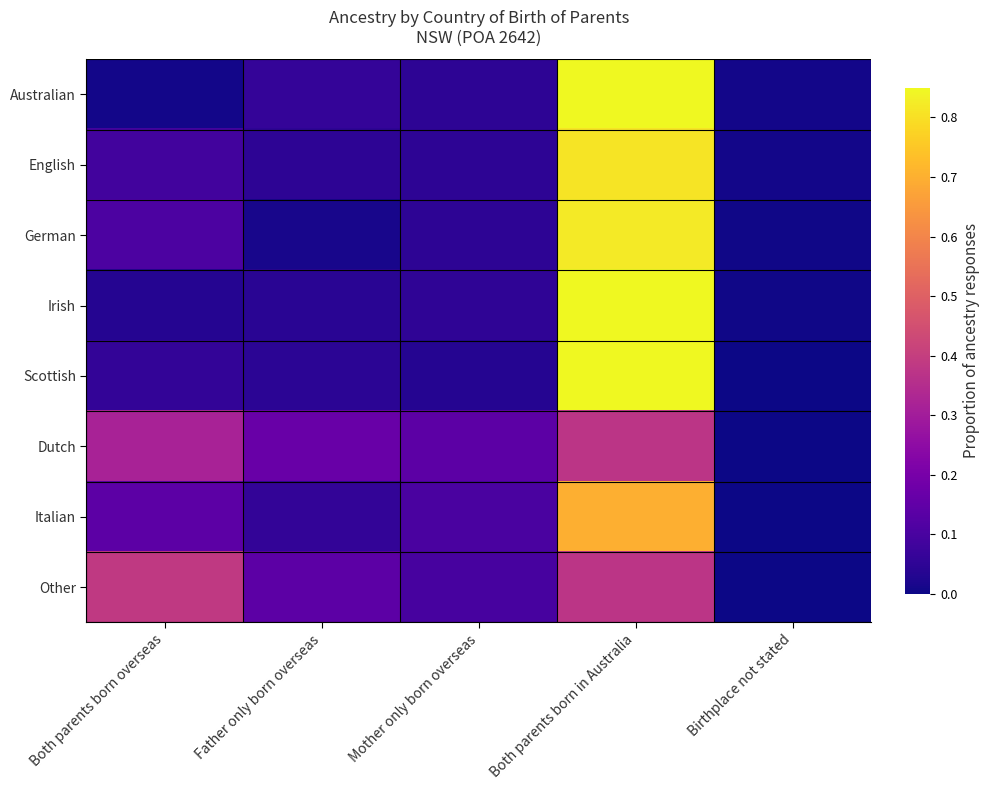

At which category does the chart reach its peak across all series?

Both parents born in Australia